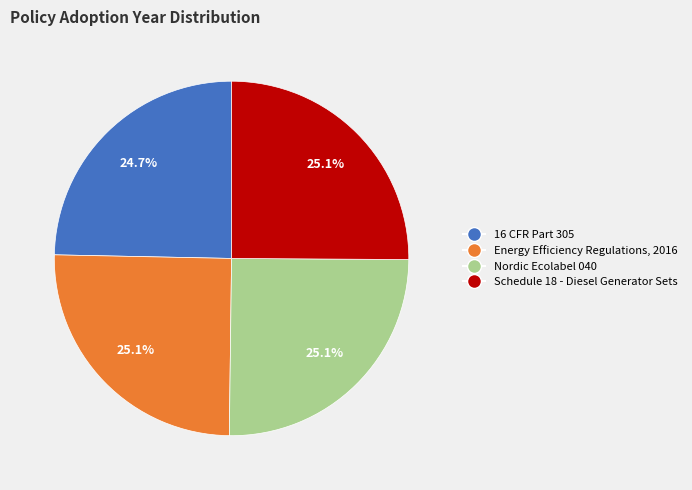

Does any single category account for the majority?

No